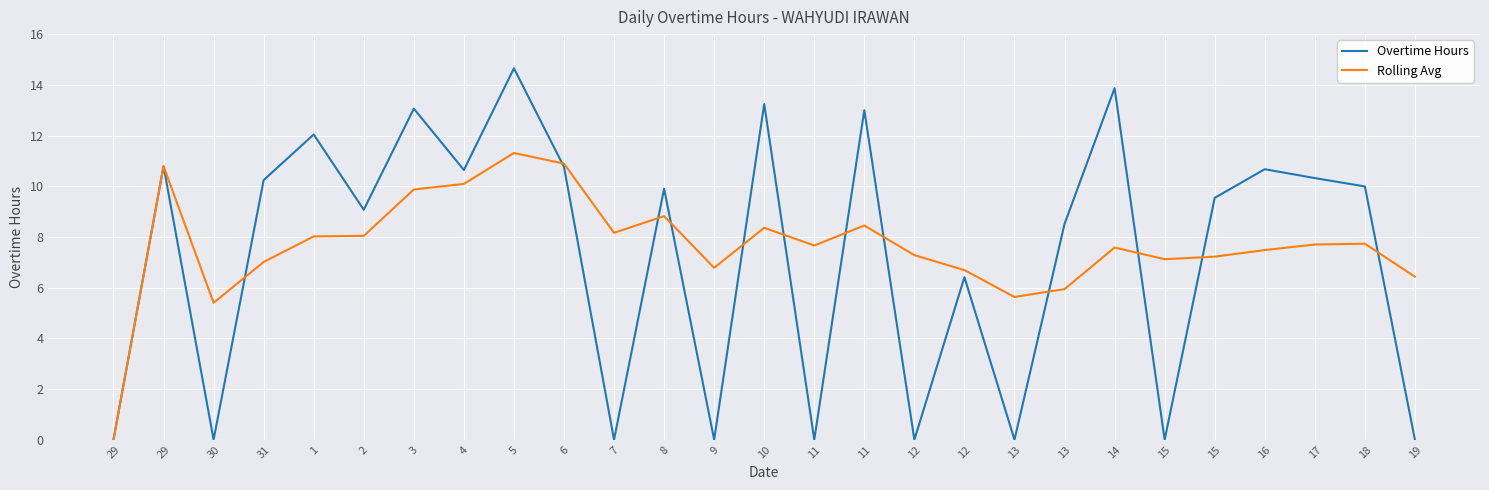

The Rolling Avg series shows 7.7 at 11. True or false?

True